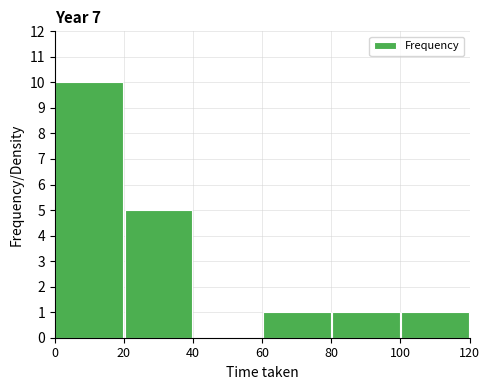

How tall is the bar that spans 100 to 120 on the x-axis? The values are not printed on the chart, so give them approximately, as read against the axis.

1